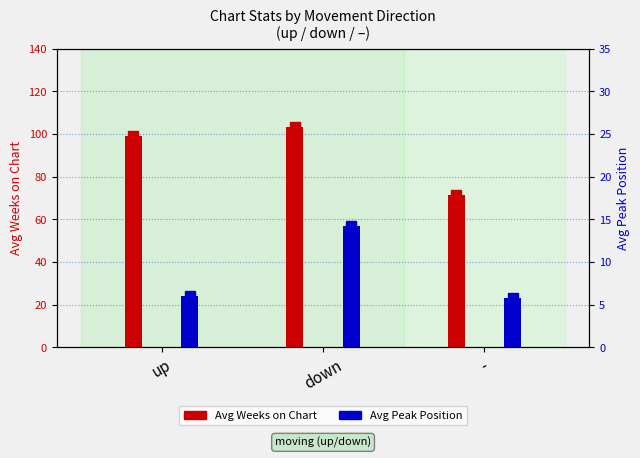

How many values in the Avg Weeks on Chart series exceed 99?

2